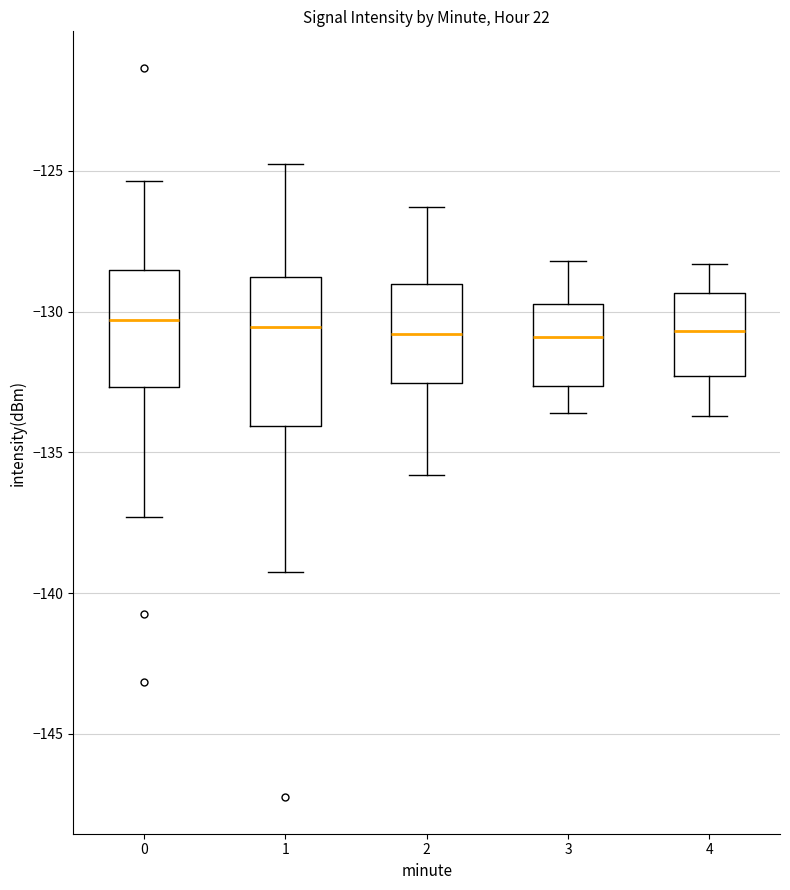

Reading left to right, read every box against the y-axis: the position of its median line, the range the box covers, and the ends of its whiskers. The values are not printed on the chart, so give them approximately, as read against the axis.

0: median -130.5, box -132.5 to -128.5, whiskers -137.5 to -125.5
1: median -130.5, box -134.0 to -129.0, whiskers -139.0 to -124.5
2: median -131.0, box -132.5 to -129.0, whiskers -136.0 to -126.5
3: median -131.0, box -132.5 to -129.5, whiskers -133.5 to -128.0
4: median -130.5, box -132.5 to -129.5, whiskers -133.5 to -128.5